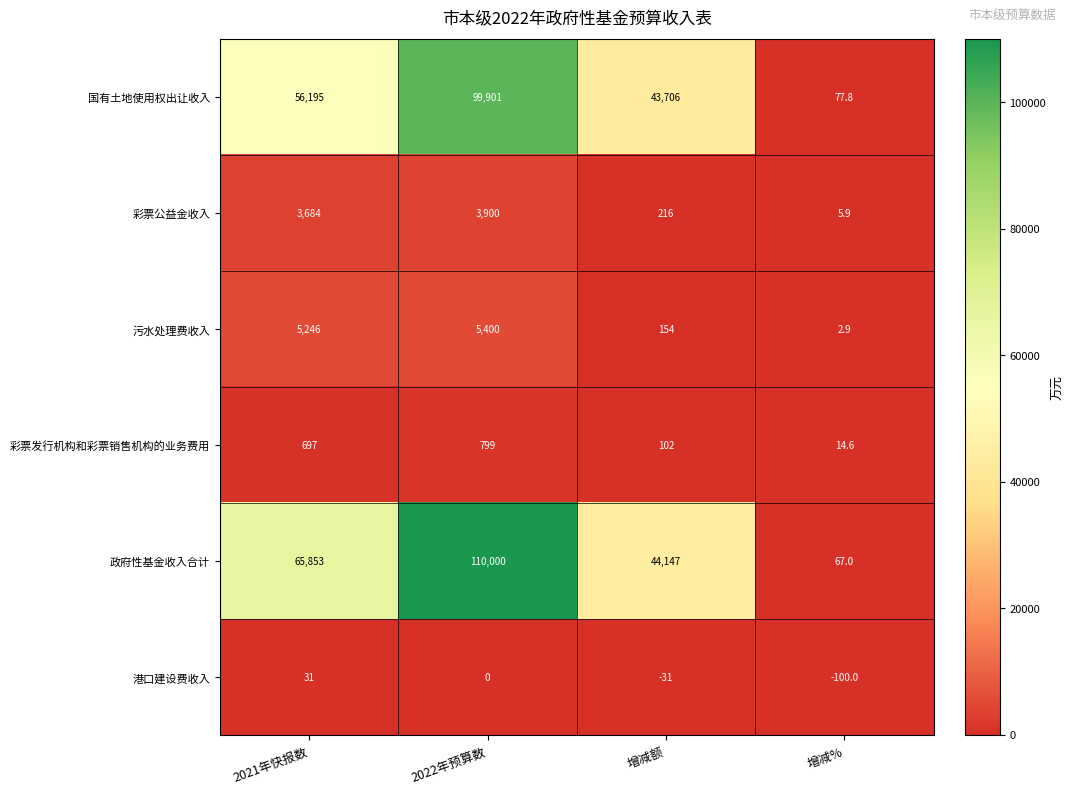

What is the difference between the maximum and minimum values in the 政府性基金收入合计 series?

109933.0